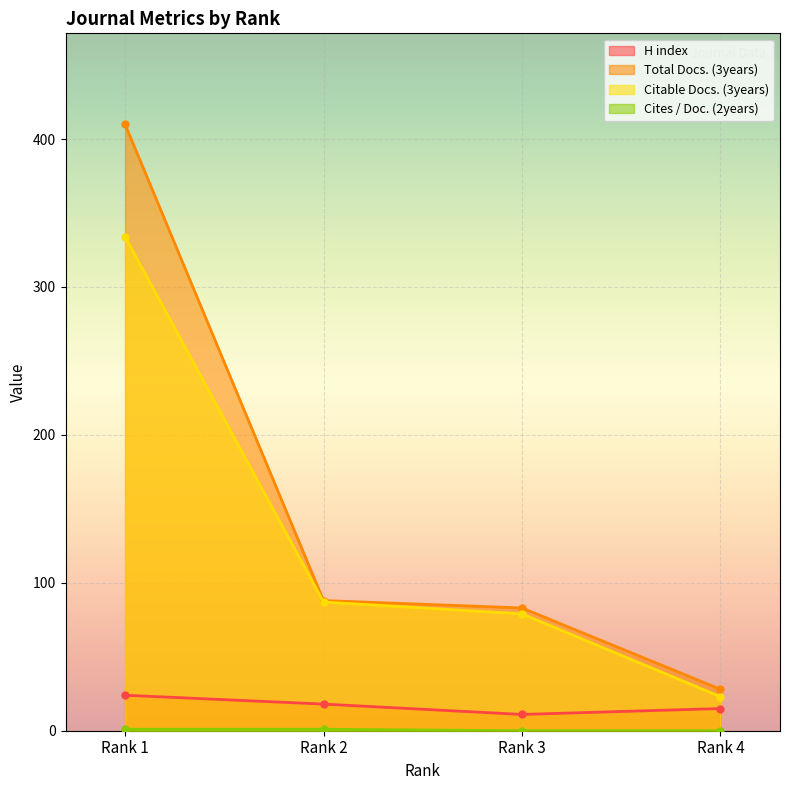

Rank the categories by Citable Docs. (3years) value from lowest to highest.

Rank 4, Rank 3, Rank 2, Rank 1